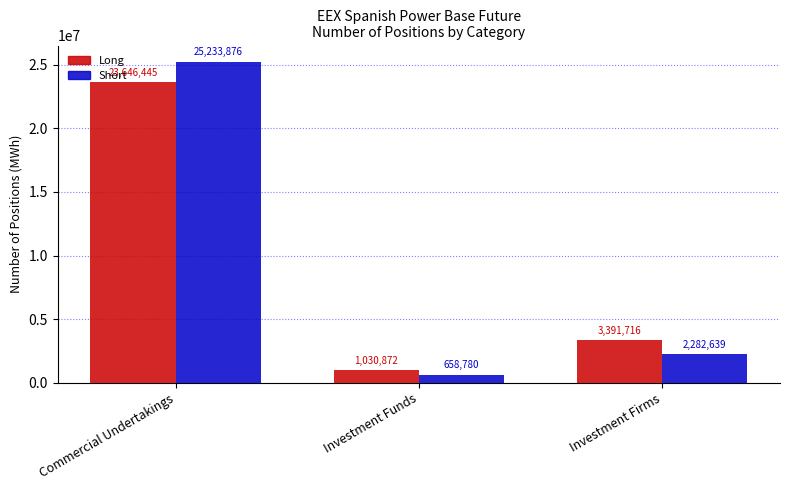

What is the total value across all series at Commercial Undertakings?

48880321